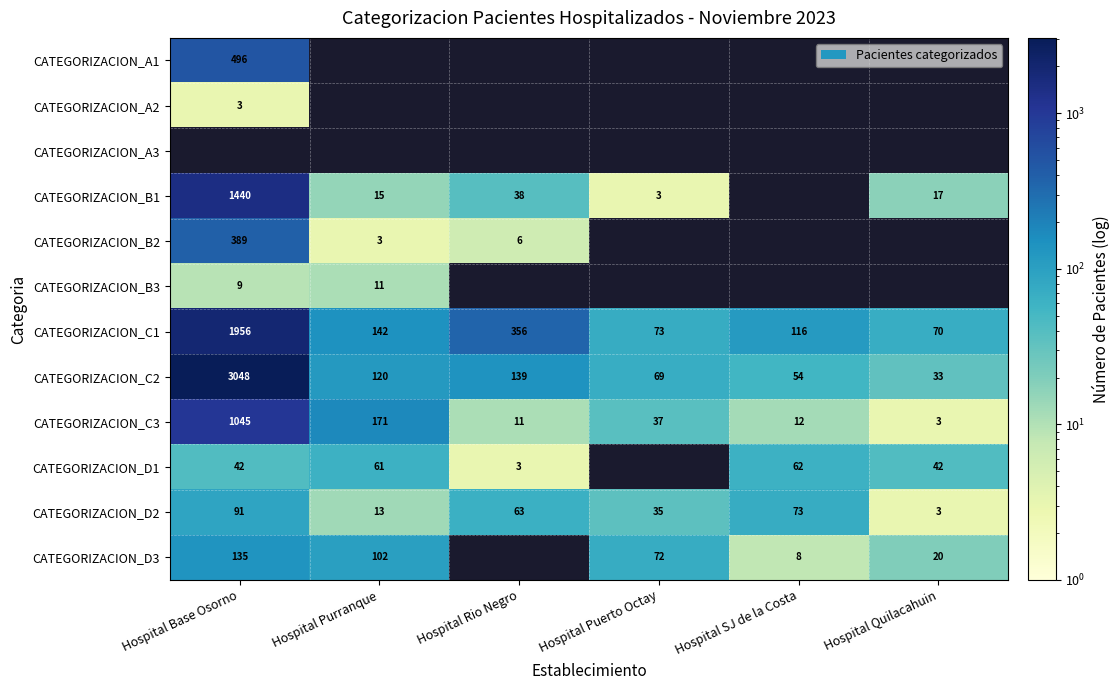

What is the maximum value for CATEGORIZACION_C3?

1045